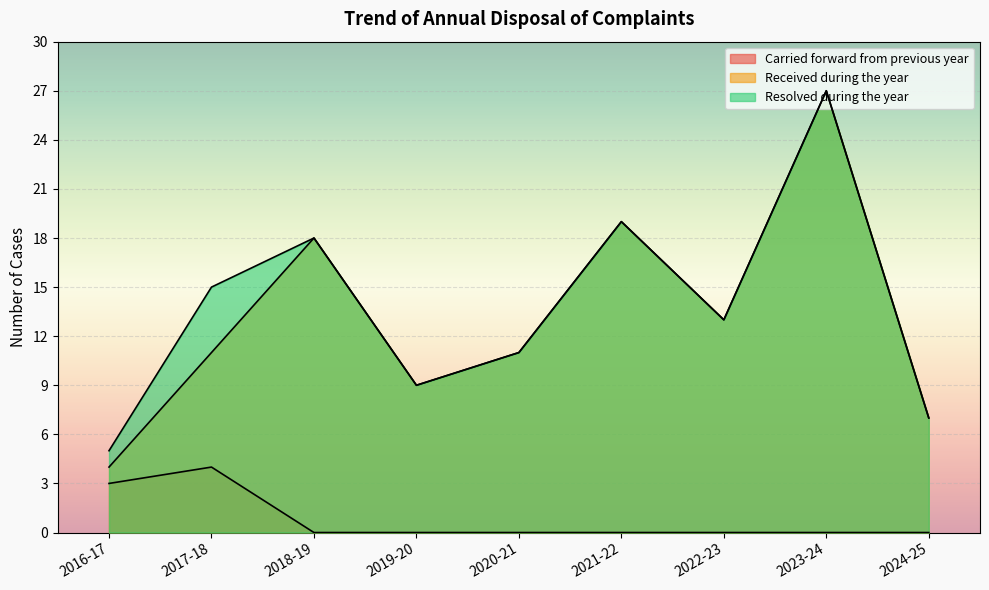

Is the value of Carried forward from previous year at 2016-17 greater than the value of Resolved during the year at 2021-22?

No